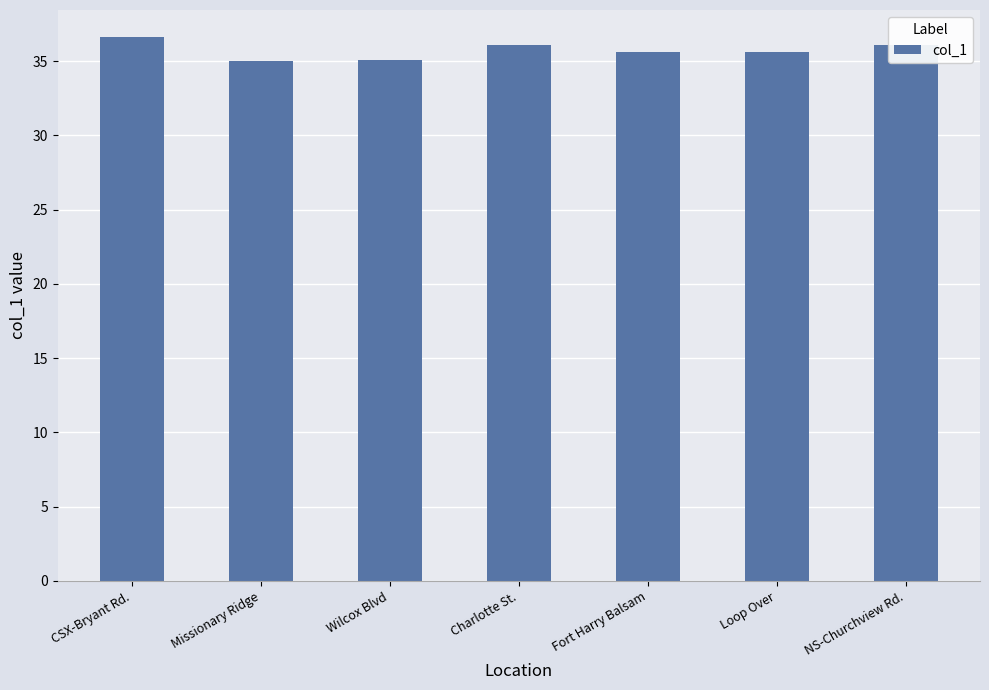

What is the difference between the maximum and minimum values?

1.6